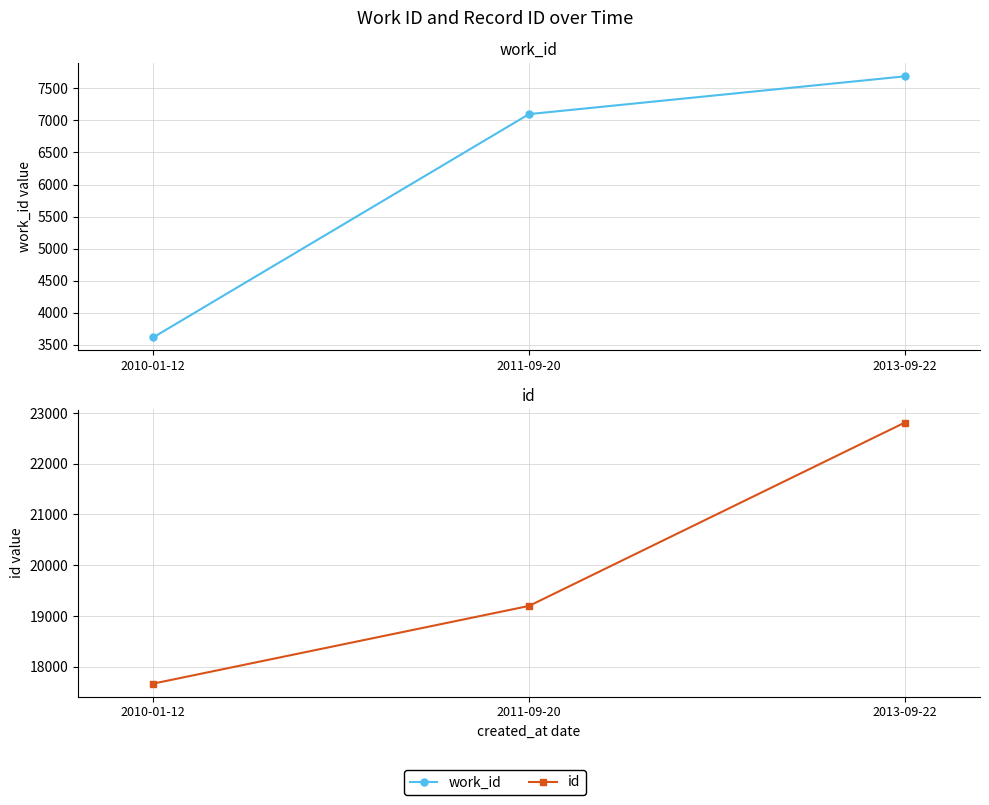

Between 2011-09-20 and 2013-09-22, which series saw the biggest shift?

id